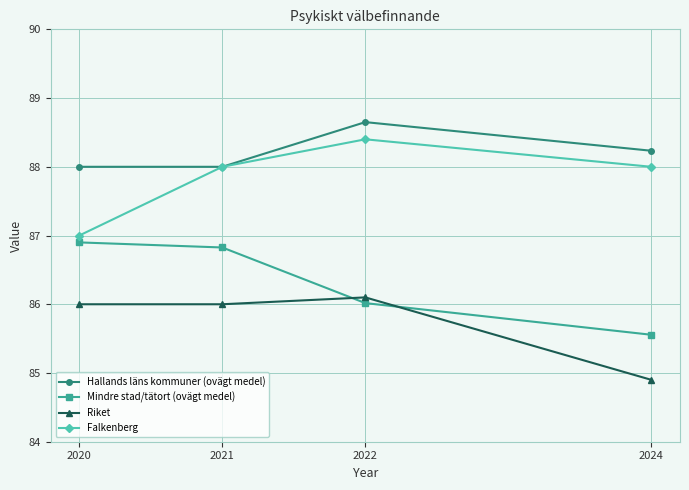

Between 2020 and 2024, which series saw the biggest shift?

Mindre stad/tätort (ovägt medel)